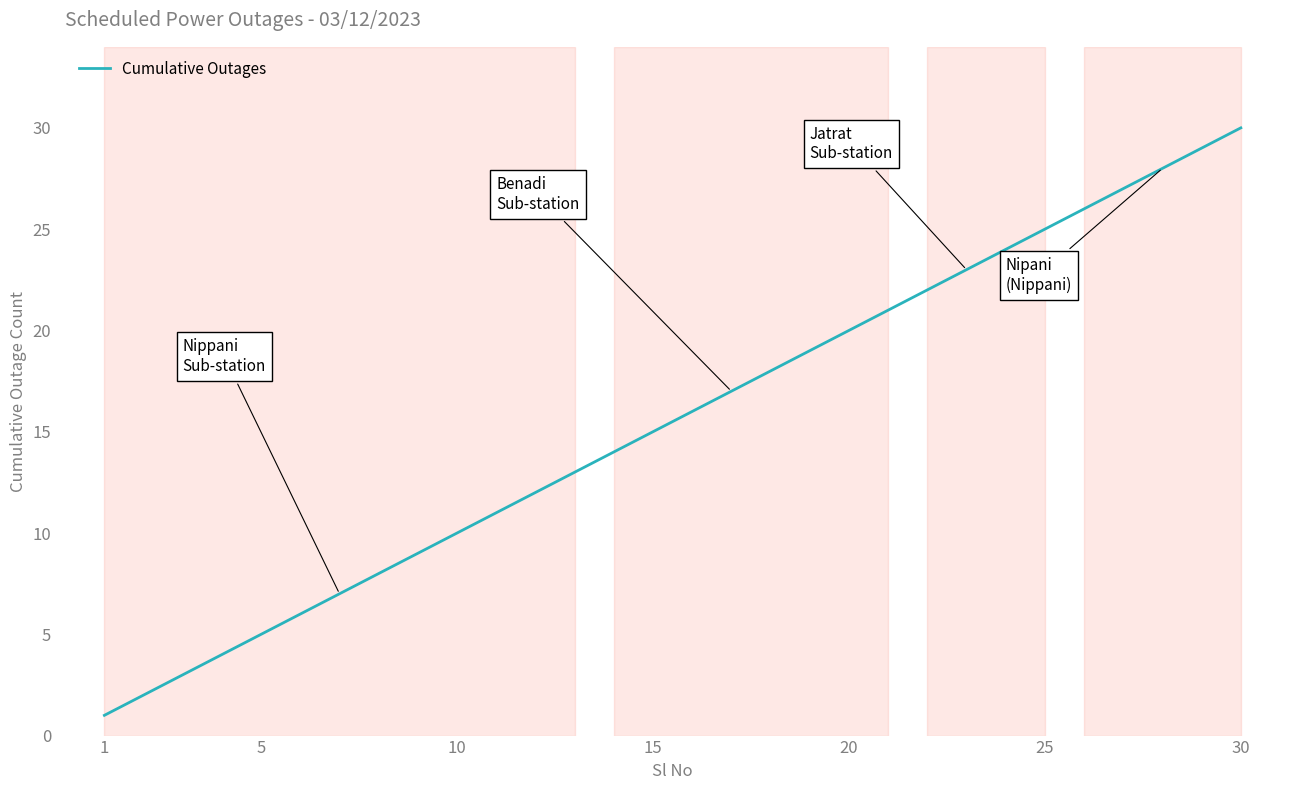

How many categories are shown in the chart?

30